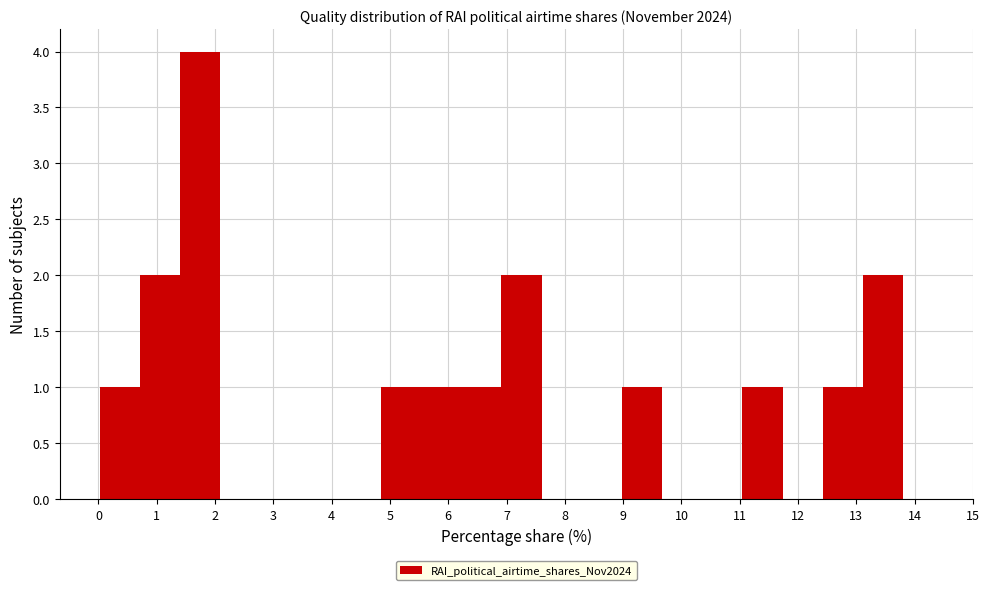

Reading left to right, transcribe this chart: for each bar, give the range it covers on the x-axis and its height. Neither the bar edges nor the heights are printed on the chart, so give them approximately, as read against the axes.

0.0 to 0.7: 1
0.7 to 1.4: 2
1.4 to 2.1: 4
2.1 to 2.8: 0
2.8 to 3.5: 0
3.5 to 4.2: 0
4.2 to 4.8: 0
4.8 to 5.5: 1
5.5 to 6.2: 1
6.2 to 6.9: 1
6.9 to 7.6: 2
7.6 to 8.3: 0
8.3 to 9.0: 0
9.0 to 9.7: 1
9.7 to 10.4: 0
10.4 to 11.0: 0
11.0 to 11.7: 1
11.7 to 12.4: 0
12.4 to 13.1: 1
13.1 to 13.8: 2